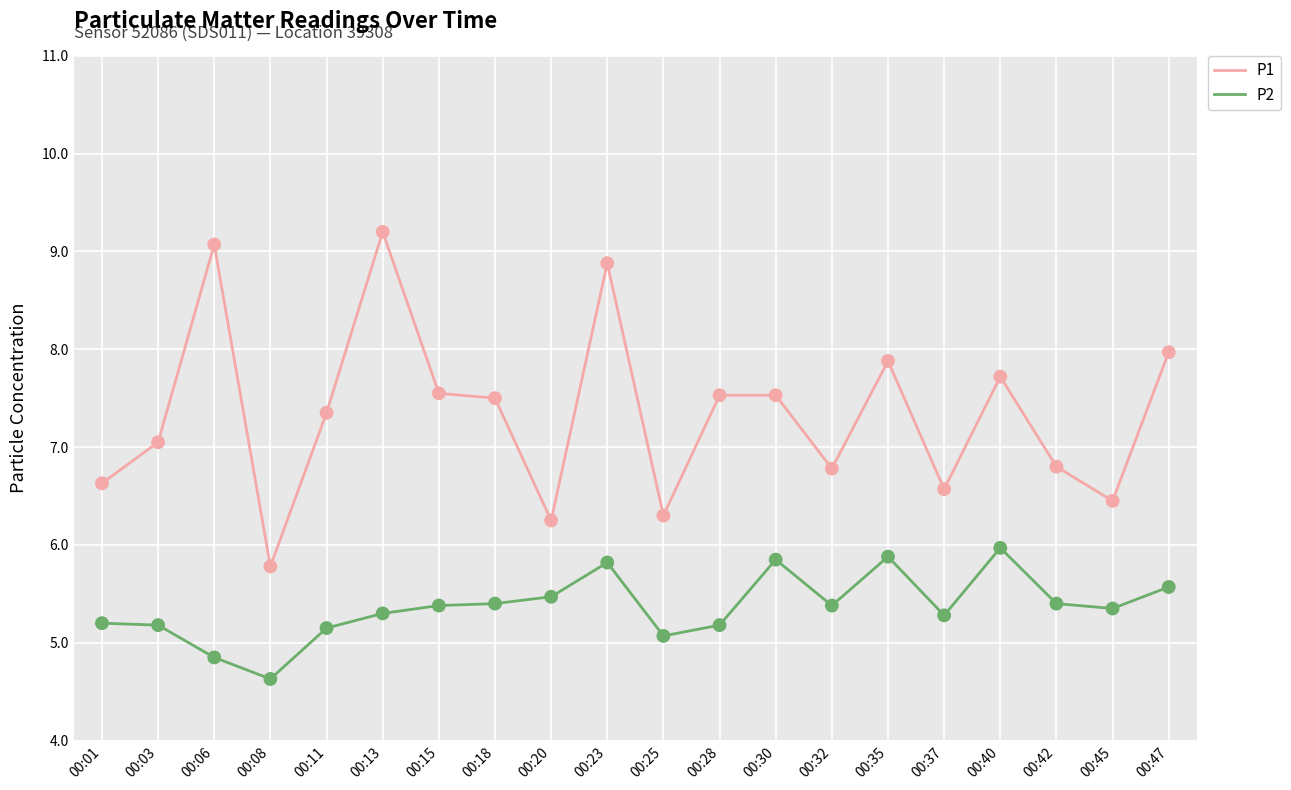

What is the spread (max minus min) of values at 00:18?

2.1